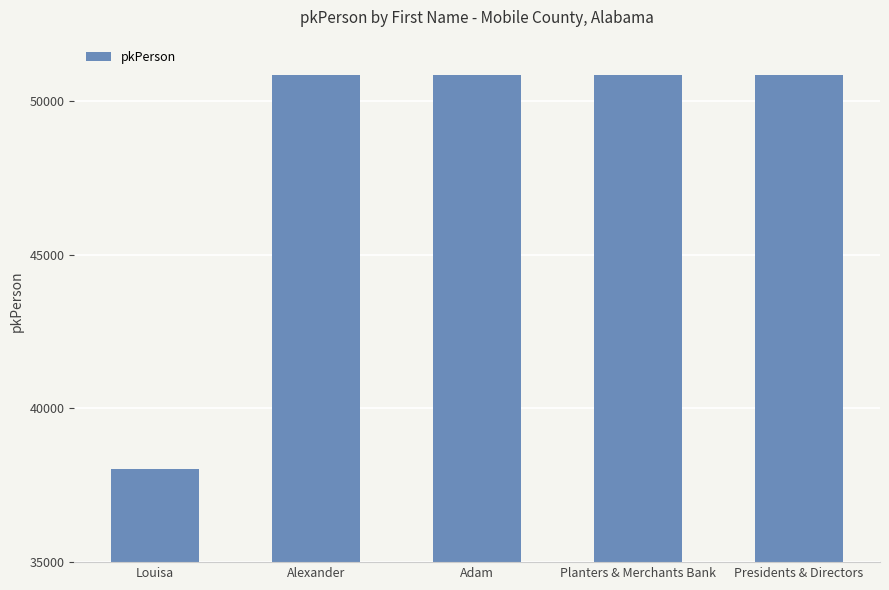

The value at Presidents & Directors is 11011. True or false?

False